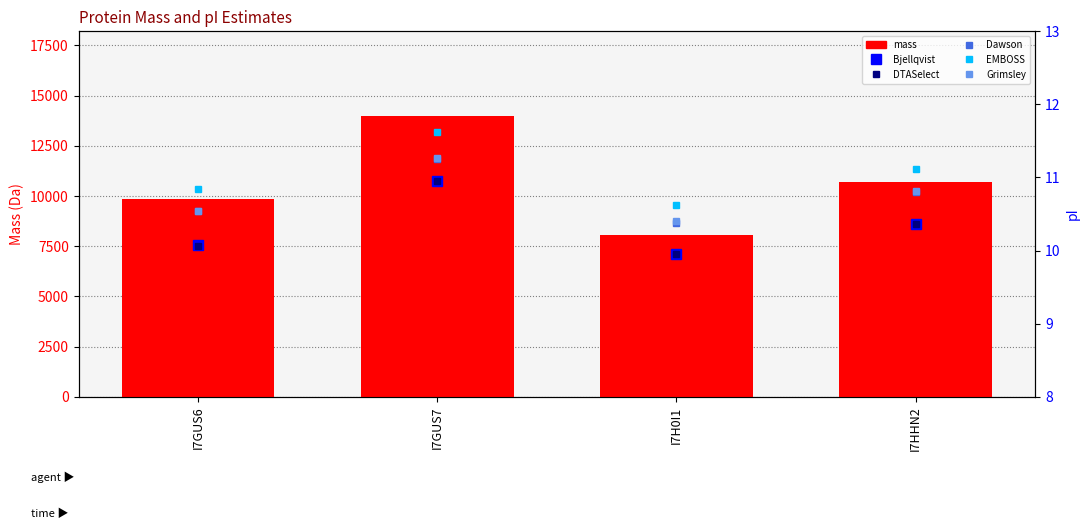

How many Grimsley values are between 10 and 11?

3